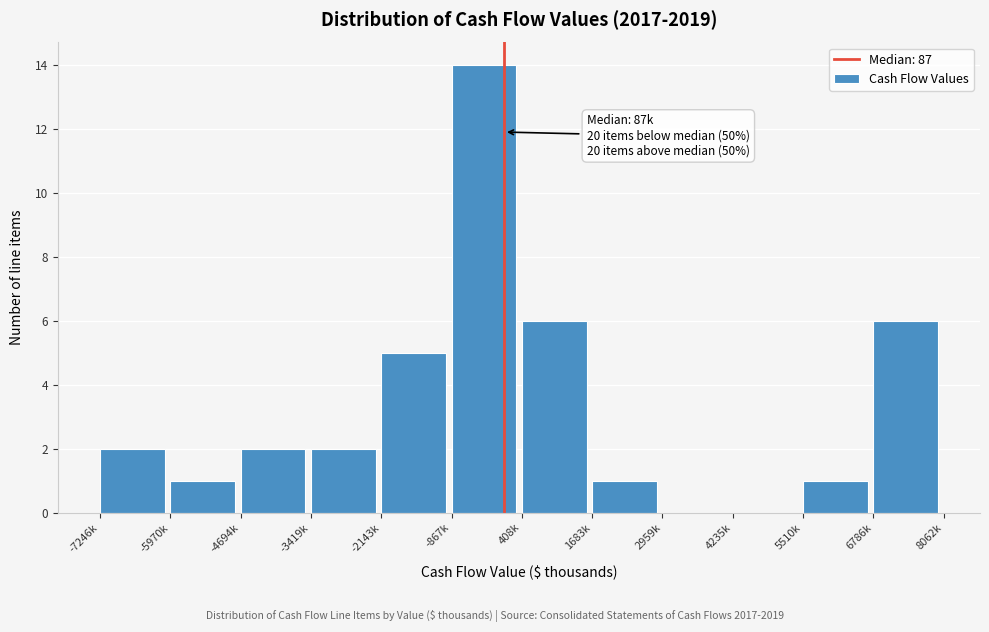

Reading right to left, transcribe all the data shown in this chart.

6786k=6	5510k=1	4235k=0	2959k=0	1683k=1	408k=6	-867k=14	-2143k=5	-3419k=2	-4694k=2	-5970k=1	-7246k=2